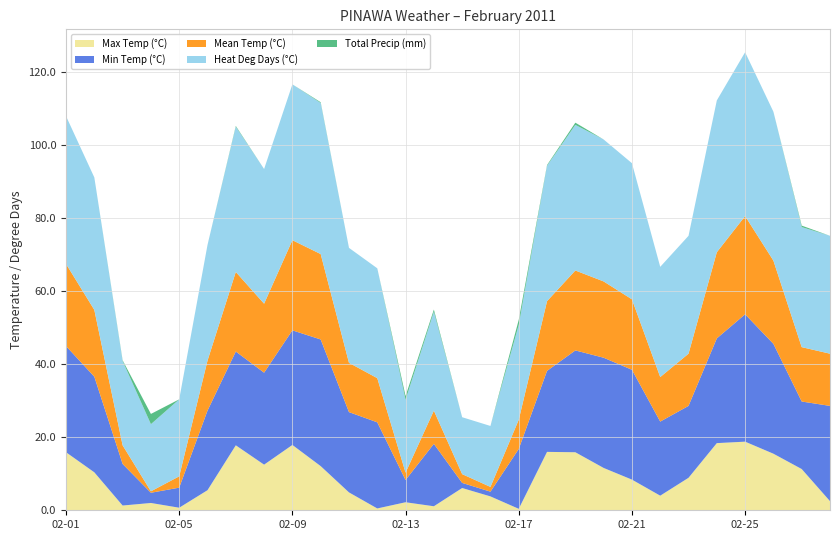

What is the maximum value for Max Temp (°C)?

18.8